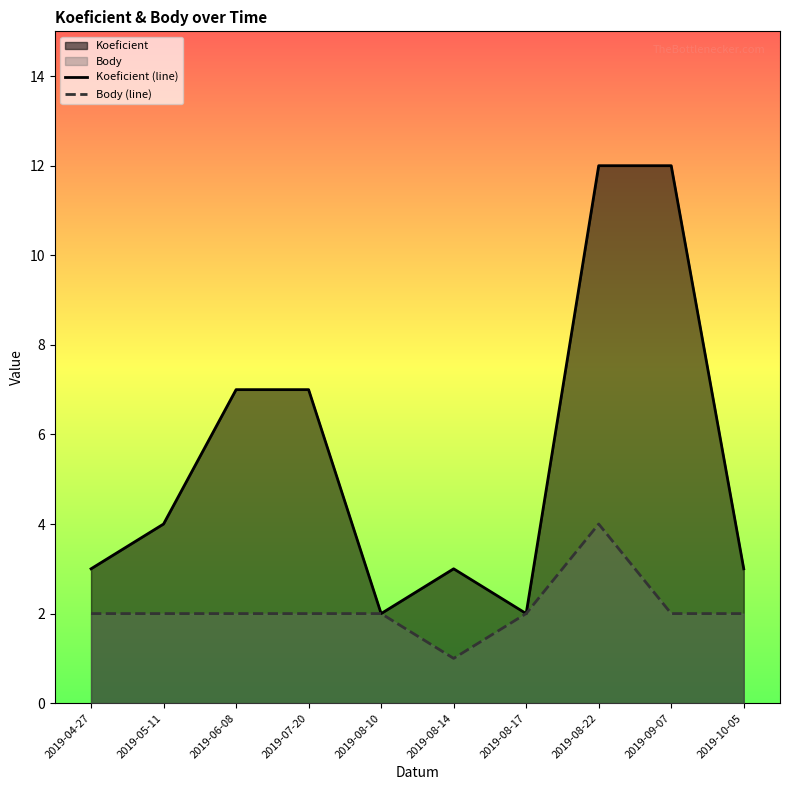

Reading left to right, what are all the values shown in this chart?

Koeficient (line): 3	4	7	7	2	3	2	12	12	3
Body (line): 2	2	2	2	2	1	2	4	2	2